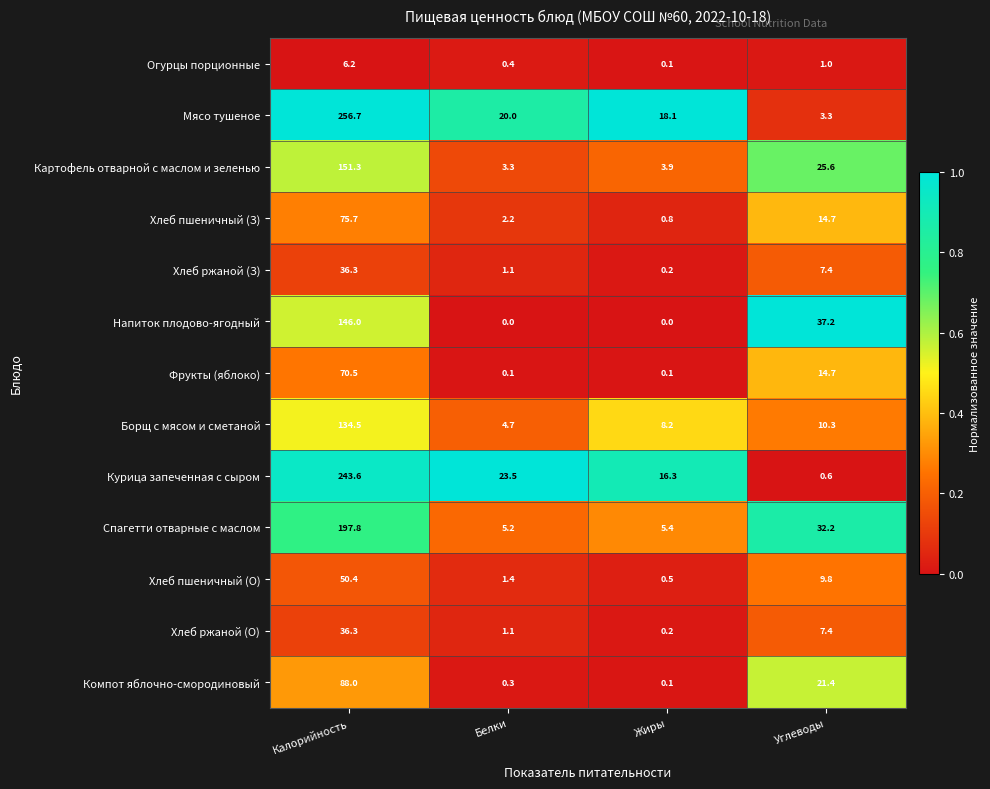

What is the average value of the Фрукты (яблоко) series?

21.4